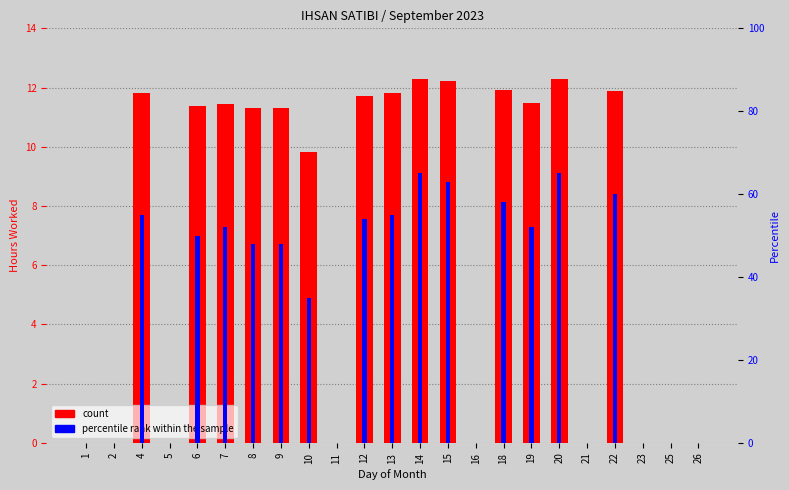

How many values in percentile rank within the sample are above zero?

14